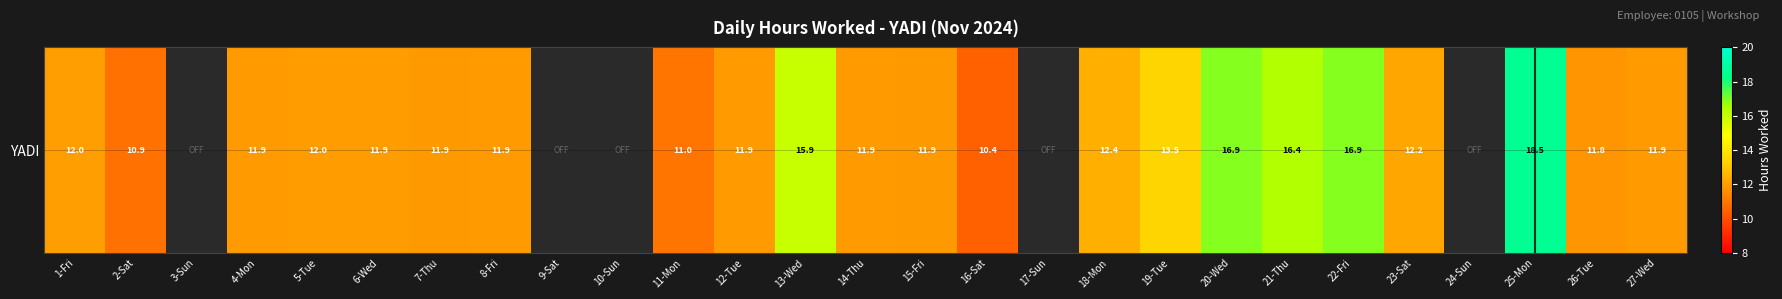

At which label is the value closest to 14?

19-Tue